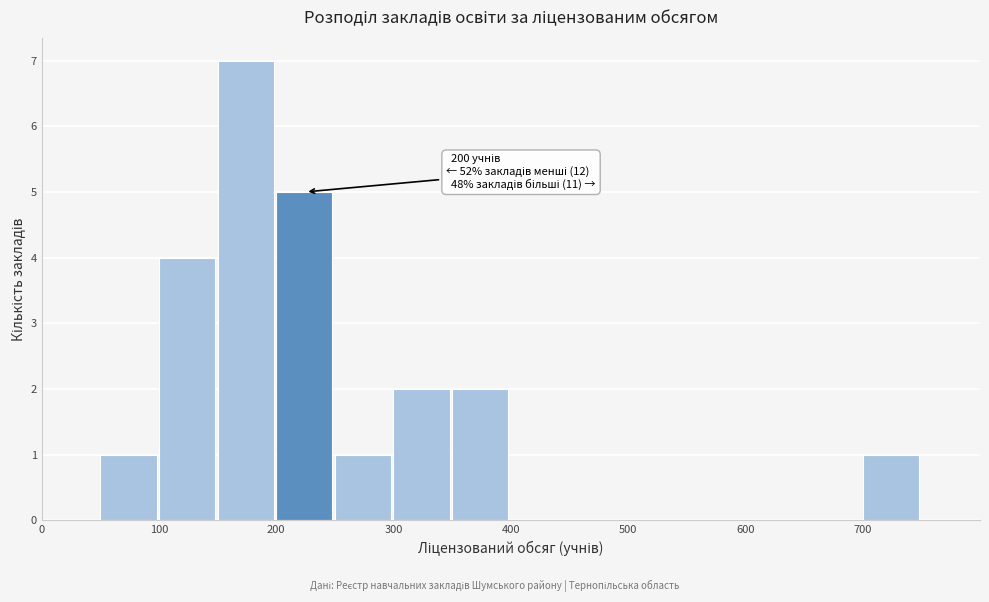

Which range on the x-axis has the tallest bar?

150 to 200